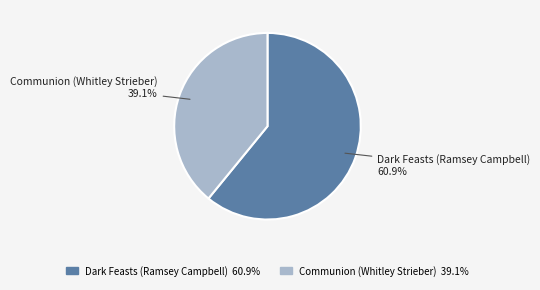

Is it true that Communion (Whitley Strieber) is 48% of the pie?

False